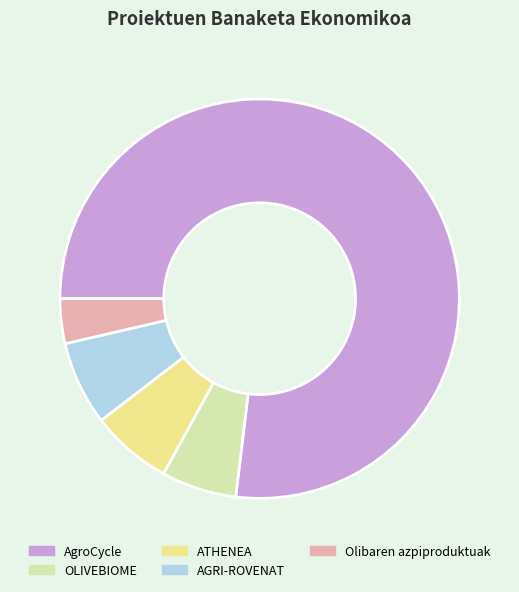

Is there any slice that represents more than half of the pie?

Yes